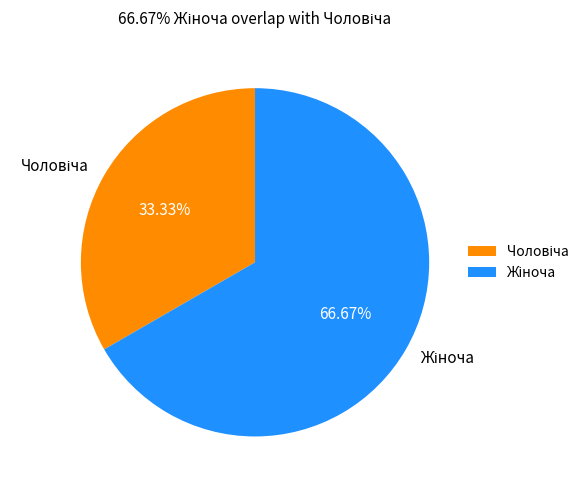

Is there a majority slice in this chart?

Yes